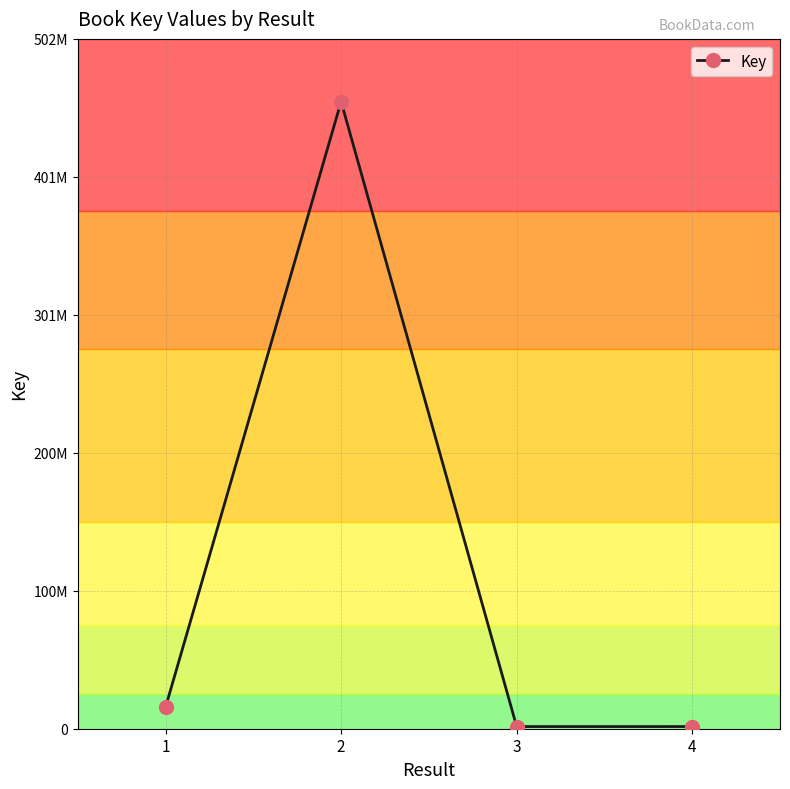

What is the sum of all values?

475390412